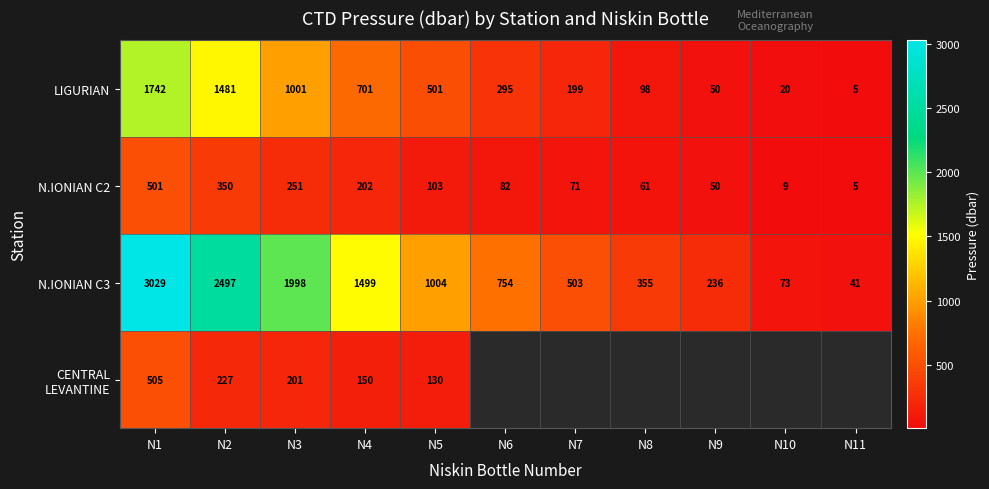

Which category has the lowest value in the CENTRAL LEVANTINE series?

N5